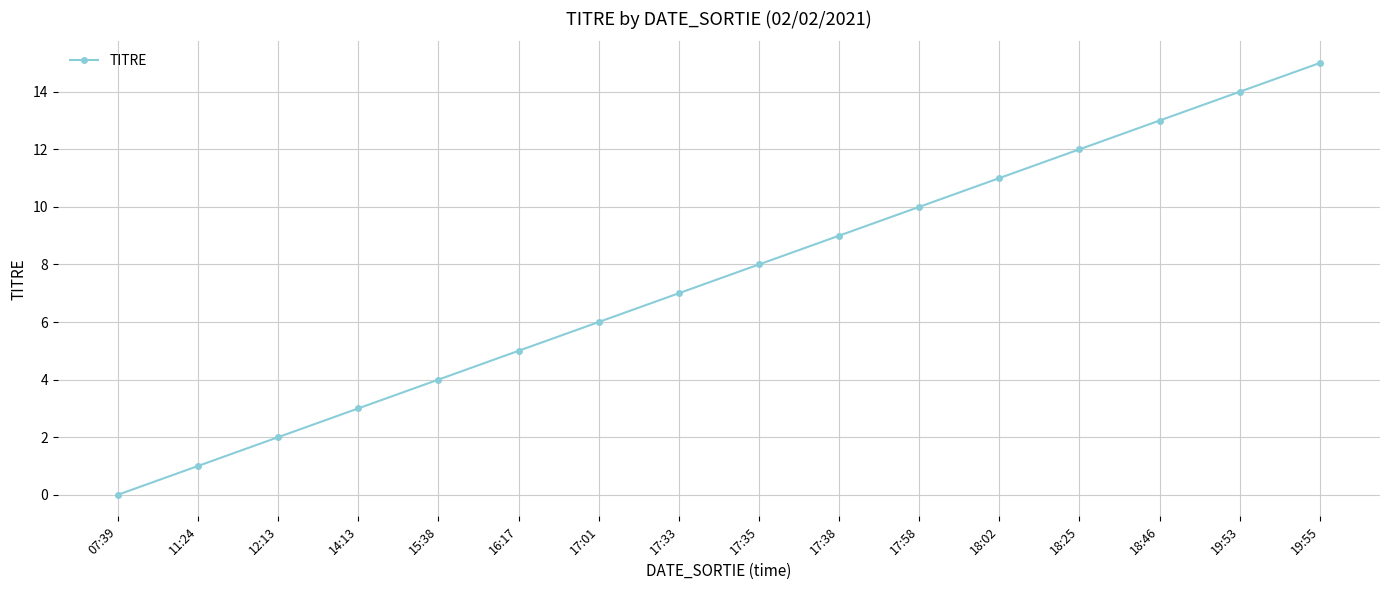

What is the value of the 4th point from the left?

3